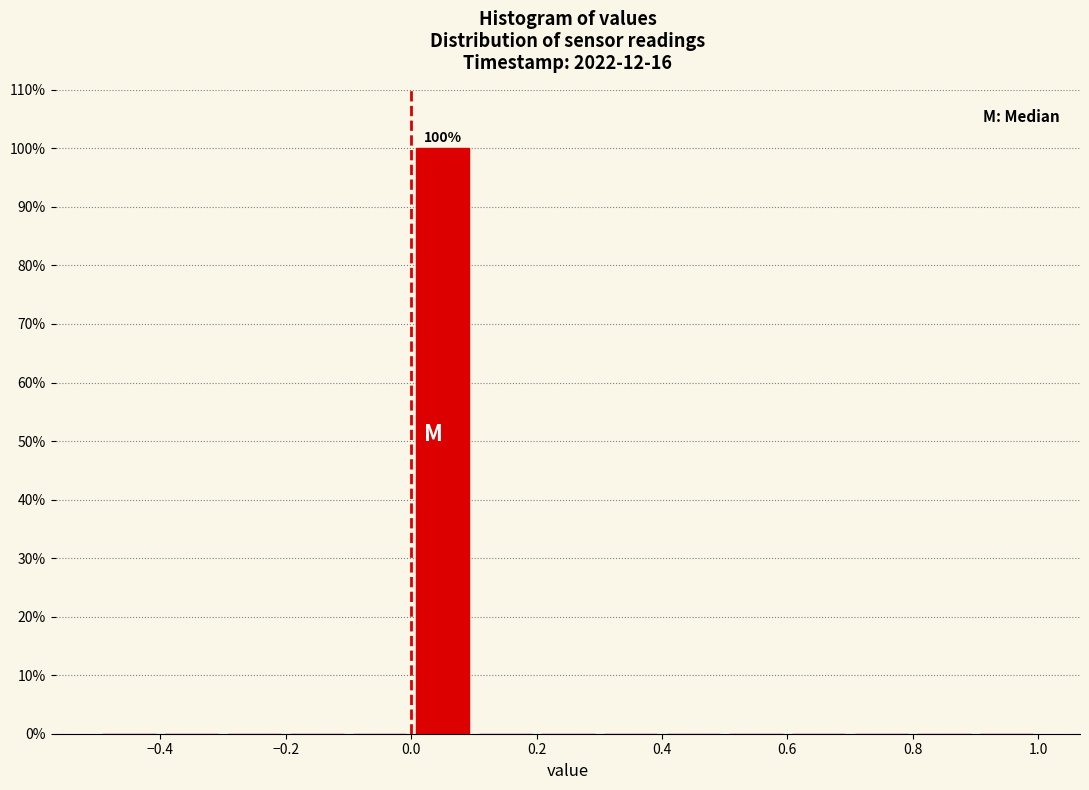

Which range on the x-axis has the tallest bar?

0.0 to 0.1